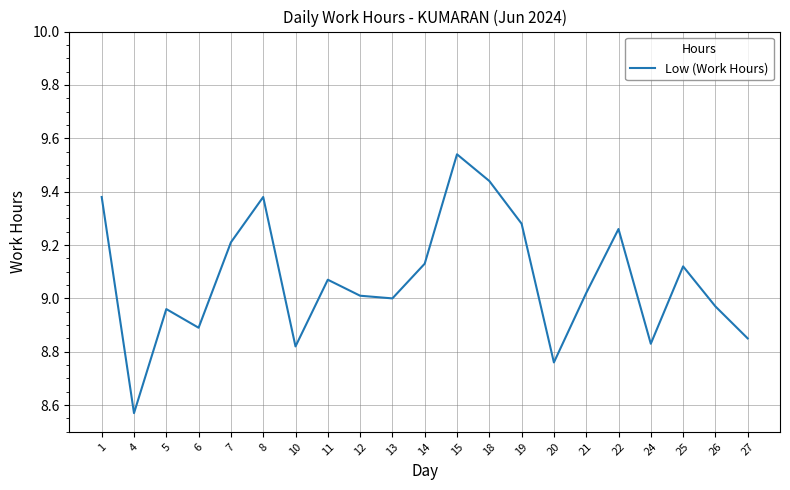

At which label does the data first exceed 9?

1